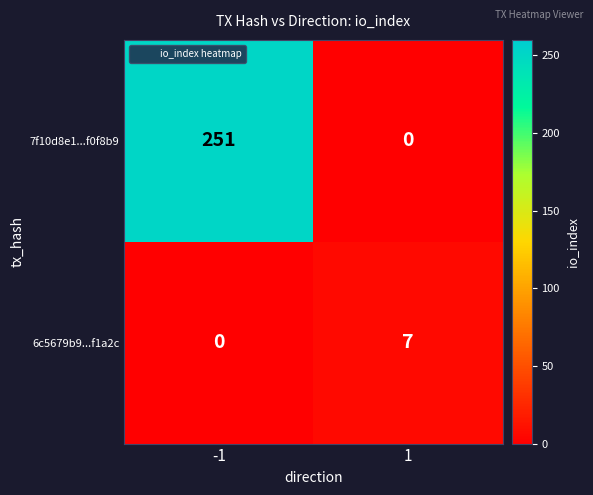

At which category does the chart reach its peak across all series?

-1